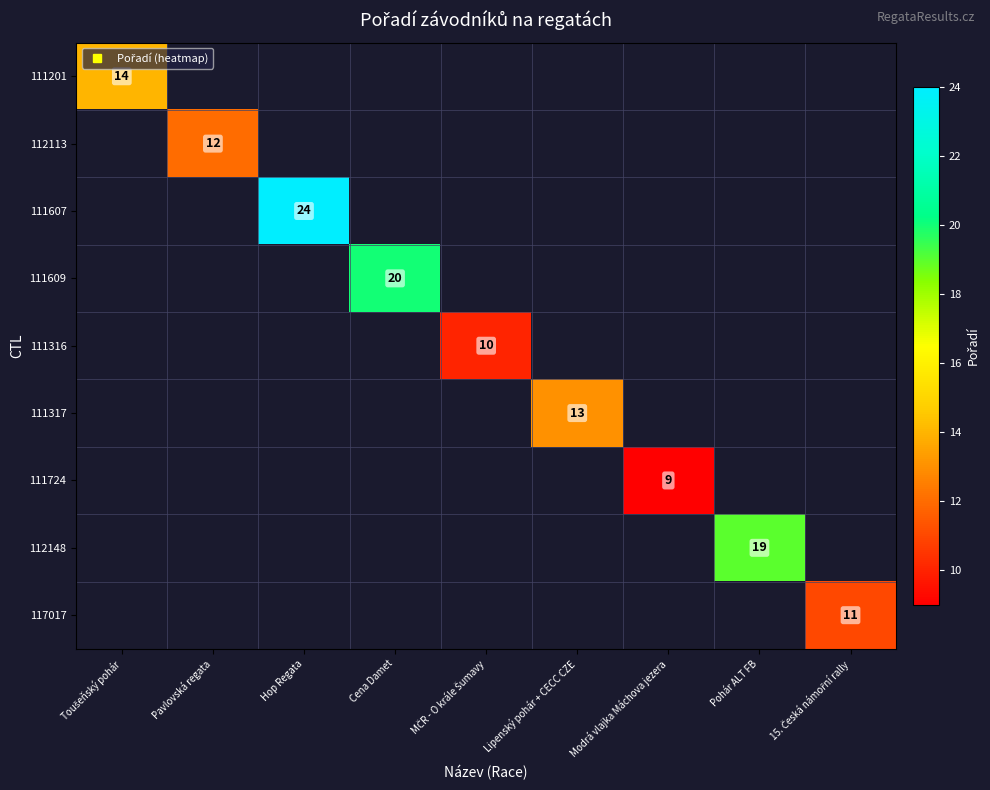

Count the number of data series in this chart.

9